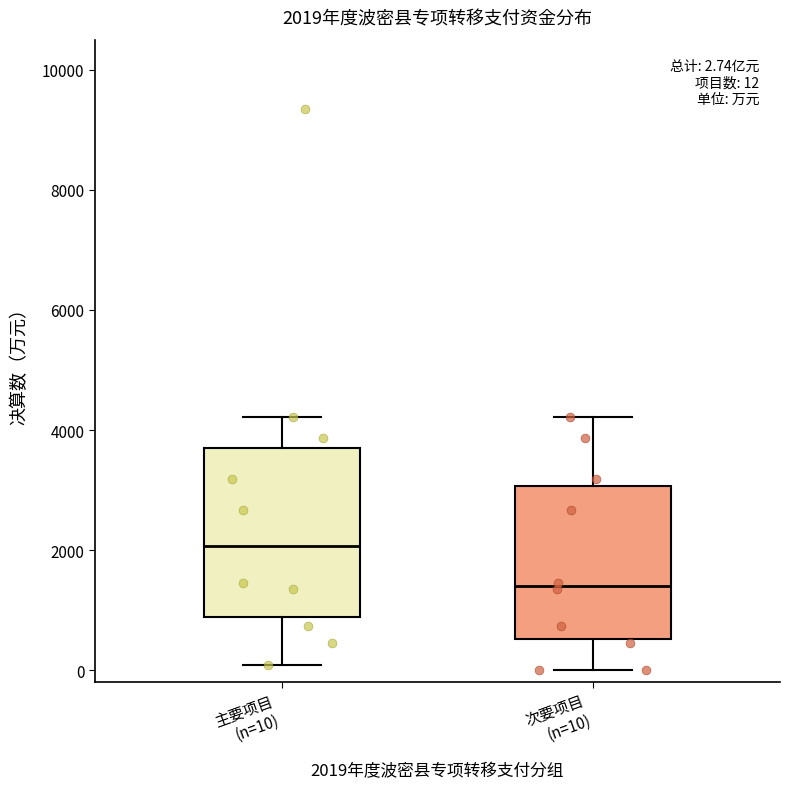

Which box has the lowest median line?

次要项目 (n=10)